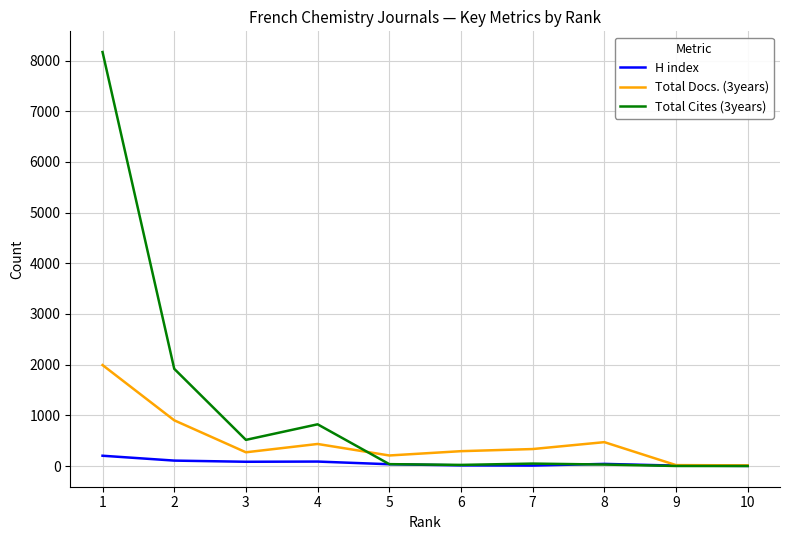

True or false: Total Cites (3years) has a value of 516 at 3.

True